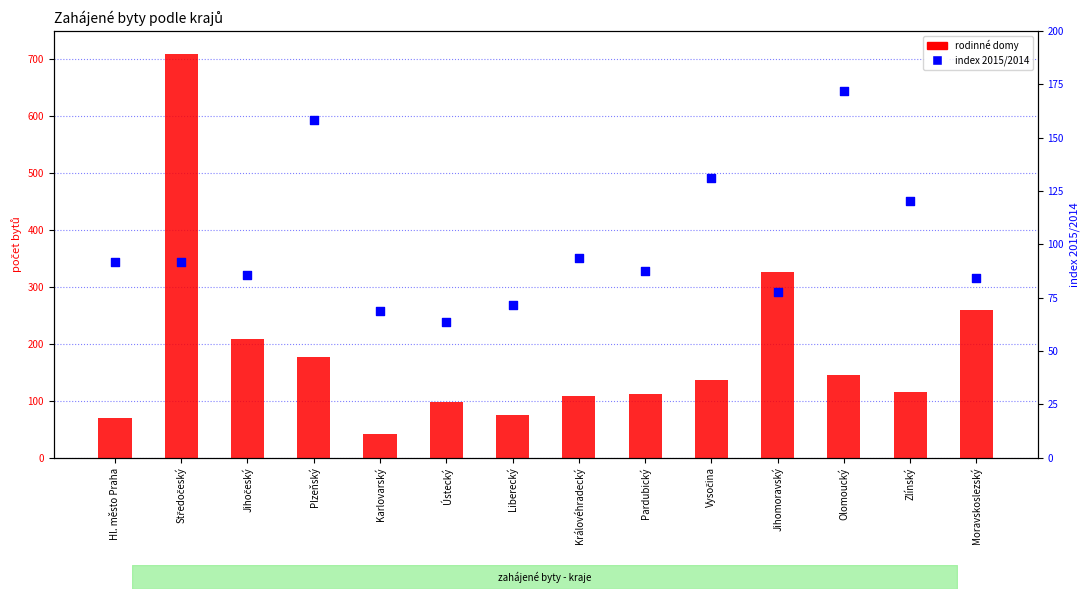

At which category is the sum across all series the highest?

Středočeský